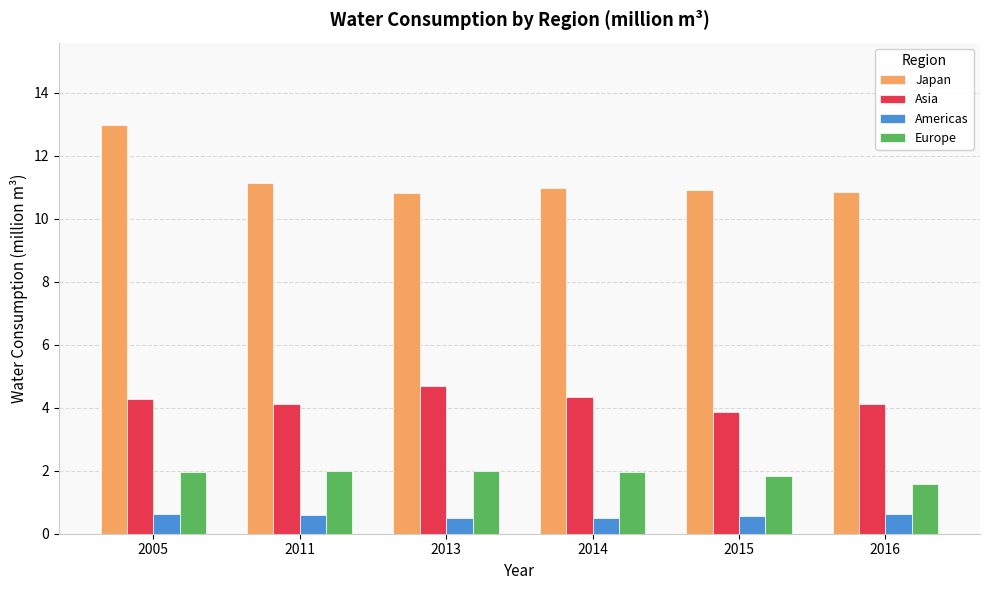

How many bars are there in each group?

4